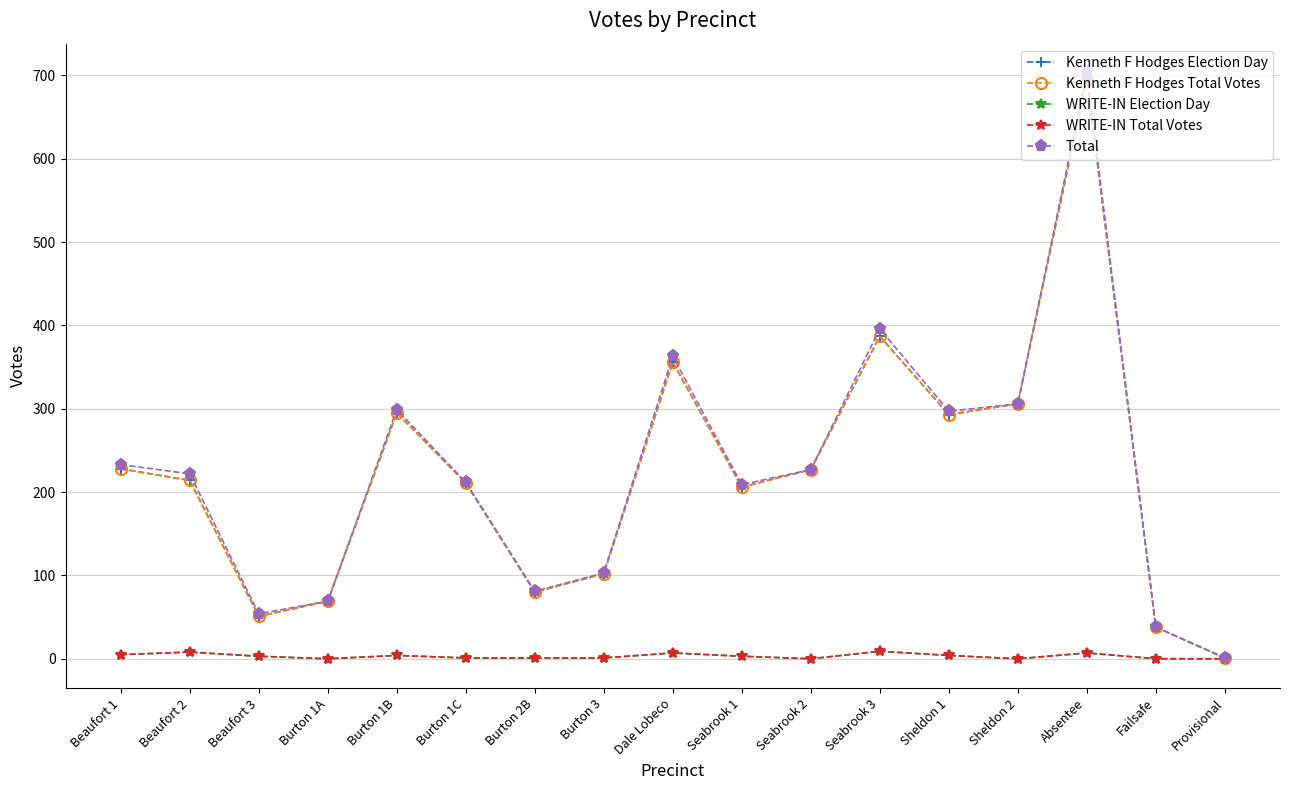

At which category is the sum across all series the highest?

Absentee